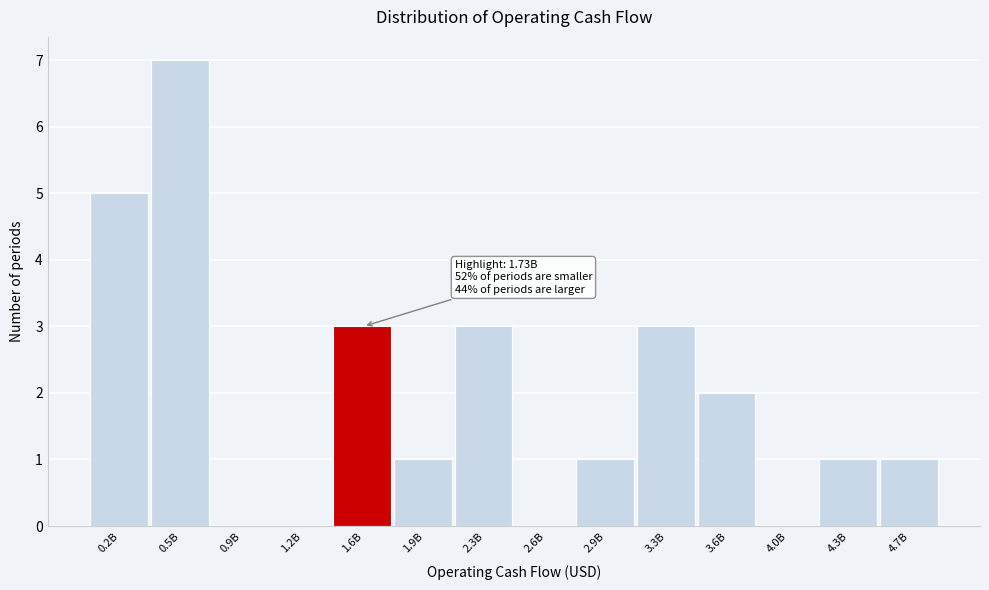

Reading right to left, what are all the values shown in this chart?

4.7B=1	4.3B=1	4.0B=0	3.6B=2	3.3B=3	2.9B=1	2.6B=0	2.3B=3	1.9B=1	1.6B=3	1.2B=0	0.9B=0	0.5B=7	0.2B=5